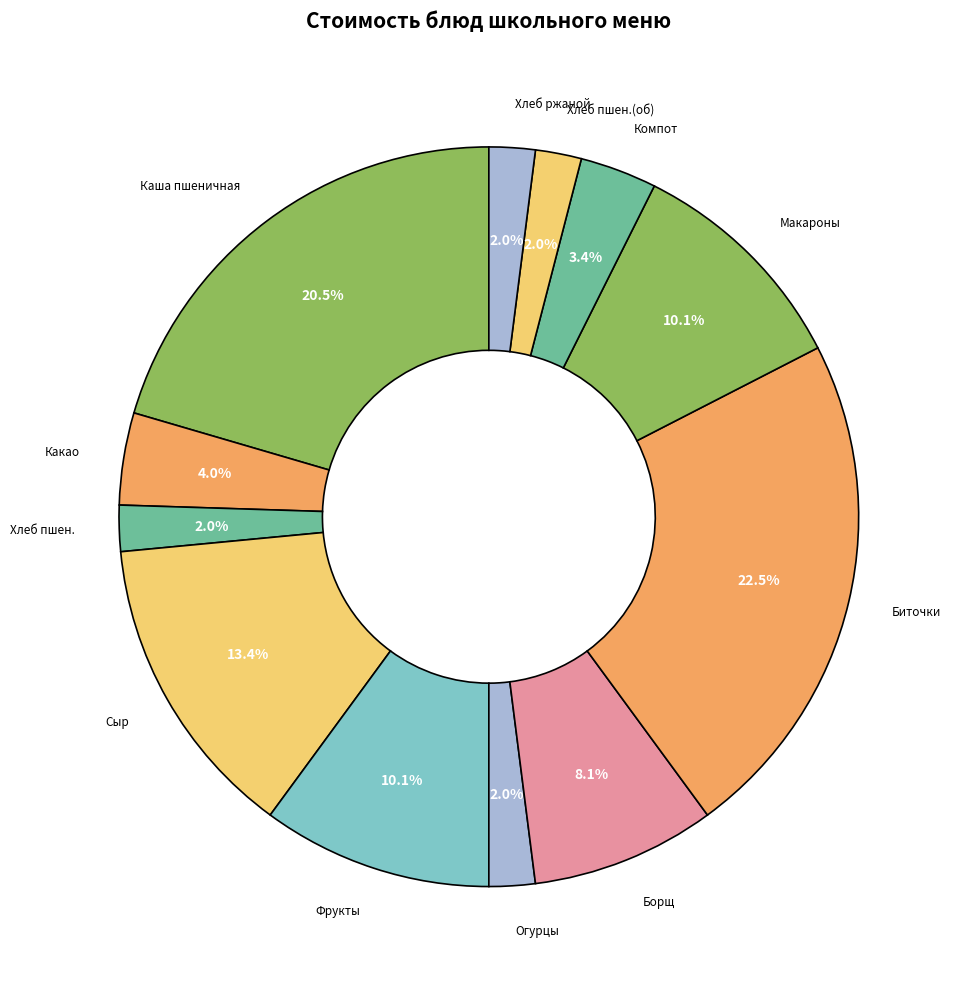

Between Сыр and Биточки, which is larger?

Биточки